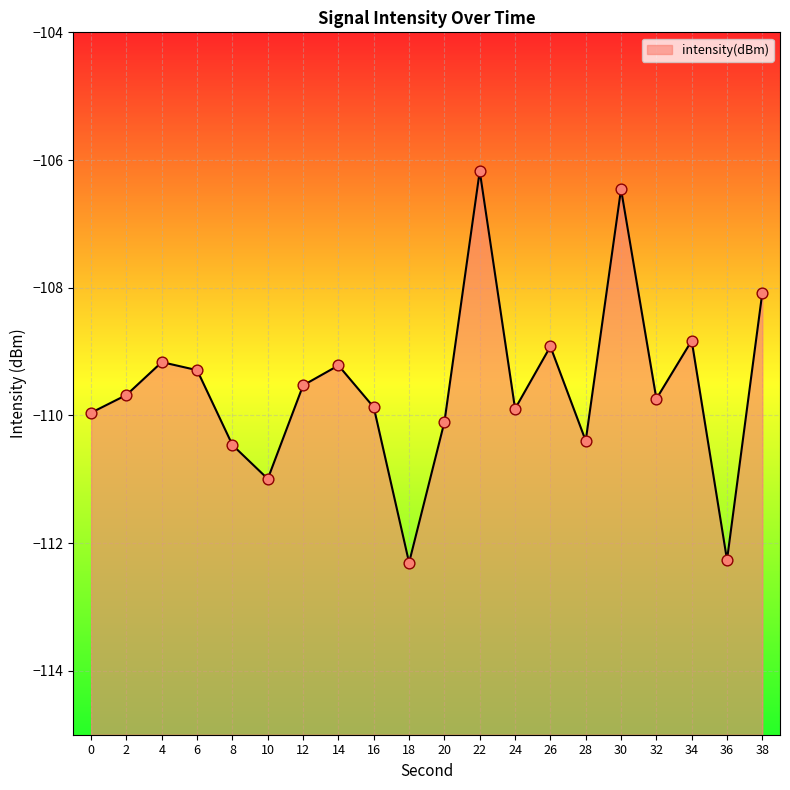

What is the change in value from 16 to 18?

-2.4